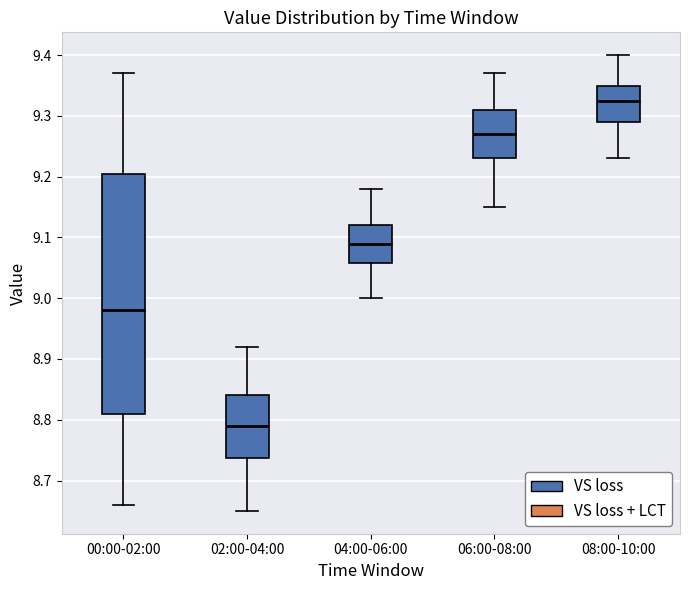

Where does the median line of the box for 04:00-06:00 sit on the y-axis? The values are not printed on the chart, so give them approximately, as read against the axis.

9.09